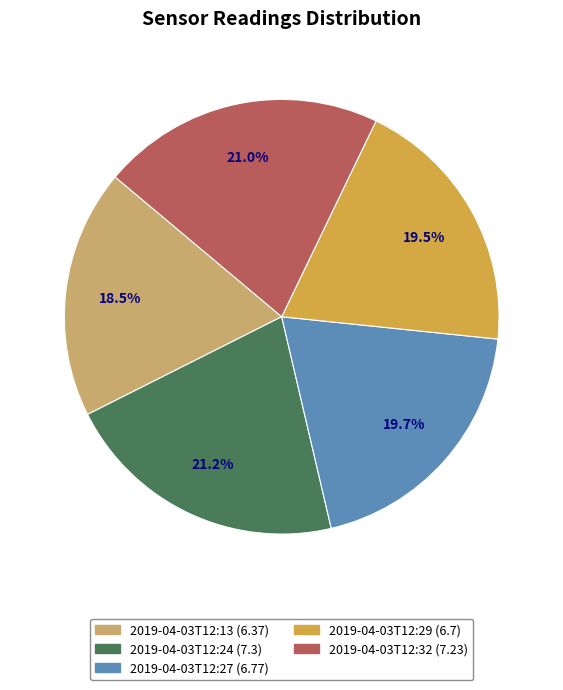

To the nearest percent, what portion does 2019-04-03T12:24 represent?

21%